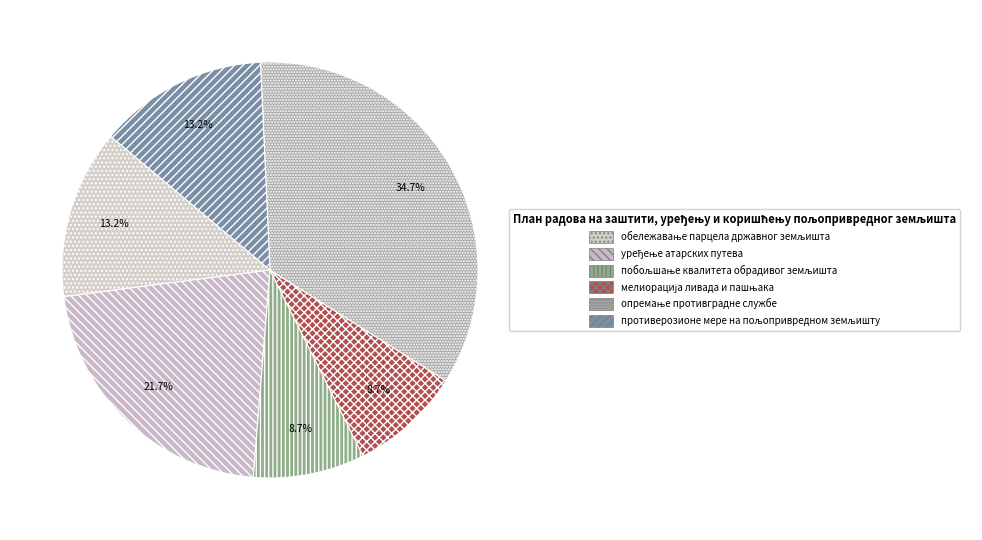

What portion of the pie excludes противерозионе мере на пољопривредном земљишту?

86.8%